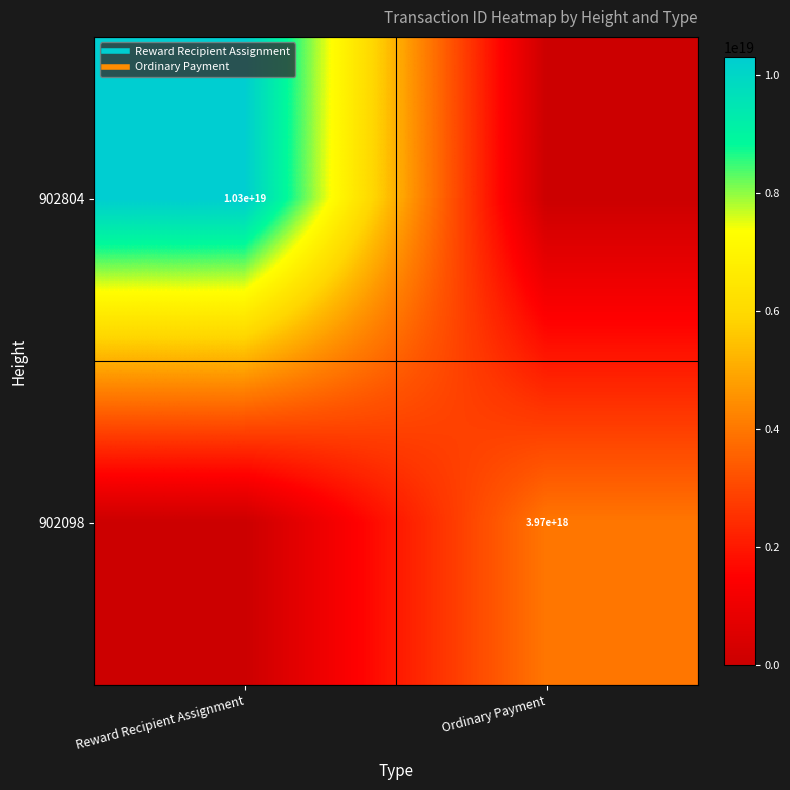

What is the maximum value for 902804?

10302432688328597504